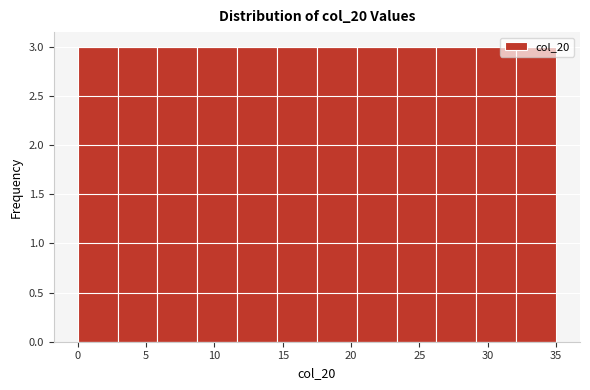

Reading left to right, list every bar in this chart as the range it spans on the x-axis followed by its height. Neither the bar edges nor the heights are printed on the chart, so give them approximately, as read against the axes.

0.0 to 3.0: 3
3.0 to 6.0: 3
6.0 to 9.0: 3
9.0 to 11.5: 3
11.5 to 14.5: 3
14.5 to 17.5: 3
17.5 to 20.5: 3
20.5 to 23.5: 3
23.5 to 26.5: 3
26.5 to 29.0: 3
29.0 to 32.0: 3
32.0 to 35.0: 3